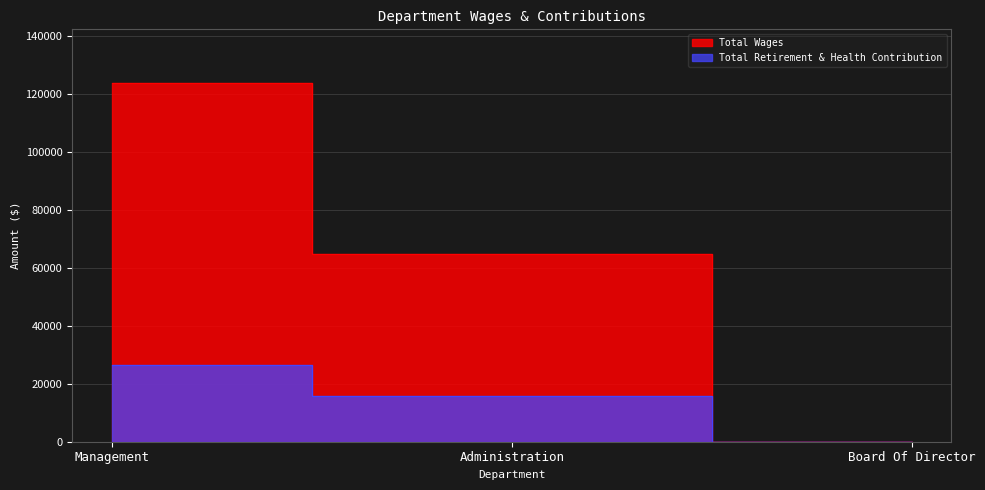

Rank the categories by Total Retirement & Health Contribution value from highest to lowest.

Management, Administration, Board Of Director